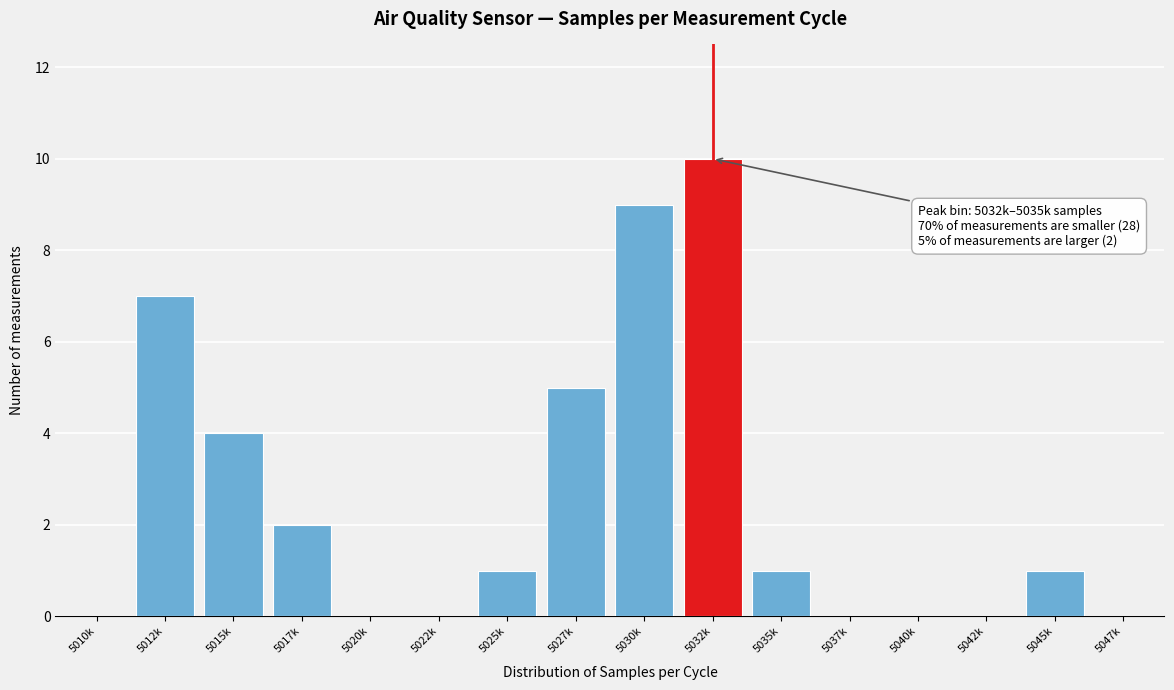

Reading left to right, extract all data points from this chart.

5010k=0	5012k=7	5015k=4	5017k=2	5020k=0	5022k=0	5025k=1	5027k=5	5030k=9	5032k=10	5035k=1	5037k=0	5040k=0	5042k=0	5045k=1	5047k=0